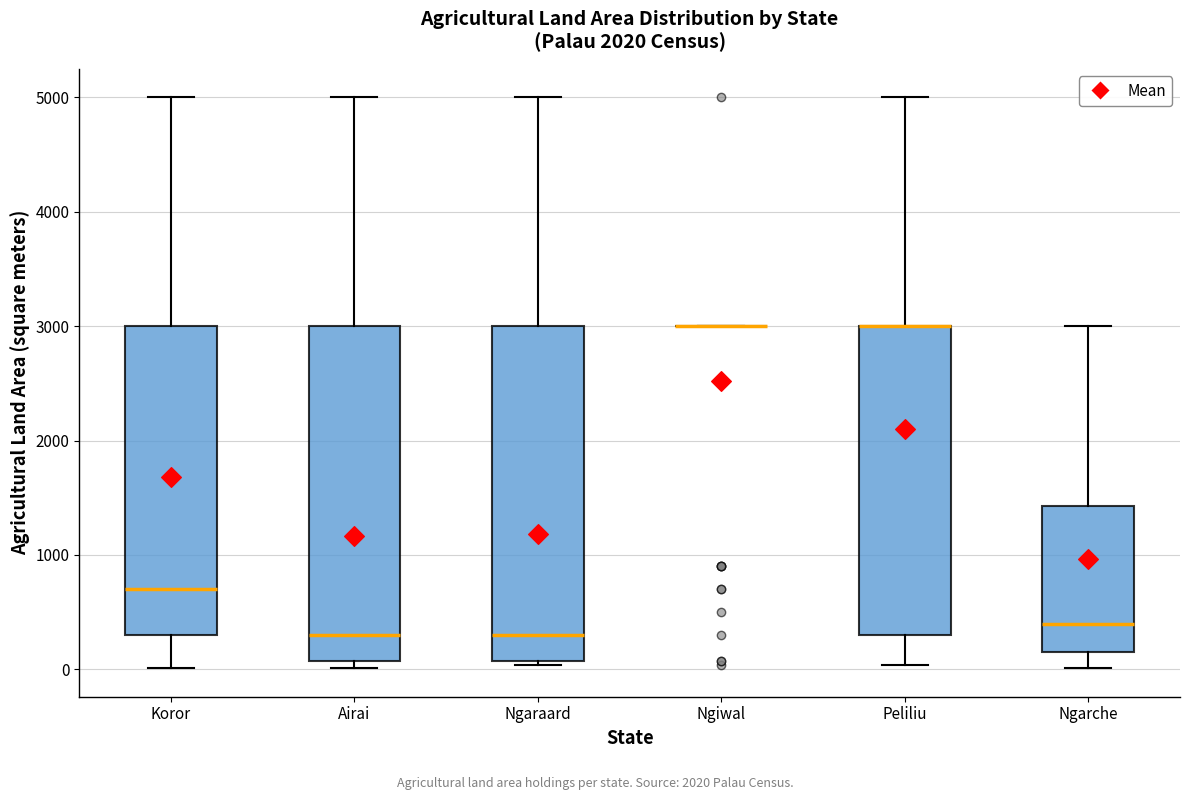

Reading left to right, transcribe this box plot: for each box, give where its median line is, the range the box spans, and where its two whiskers end, as read against the y-axis. The values are not printed on the chart, so give them approximately, as read against the axis.

Koror: median 700, box 300 to 3000, whiskers 0 to 5000
Airai: median 300, box 100 to 3000, whiskers 0 to 5000
Ngaraard: median 300, box 100 to 3000, whiskers 0 to 5000
Ngiwal: box collapsed to a line at 3000, whiskers 3000 to 3000
Peliliu: median 3000 (drawn on the box's upper edge), box 300 to 3000, whiskers 0 to 5000
Ngarche: median 400, box 100 to 1400, whiskers 0 to 3000